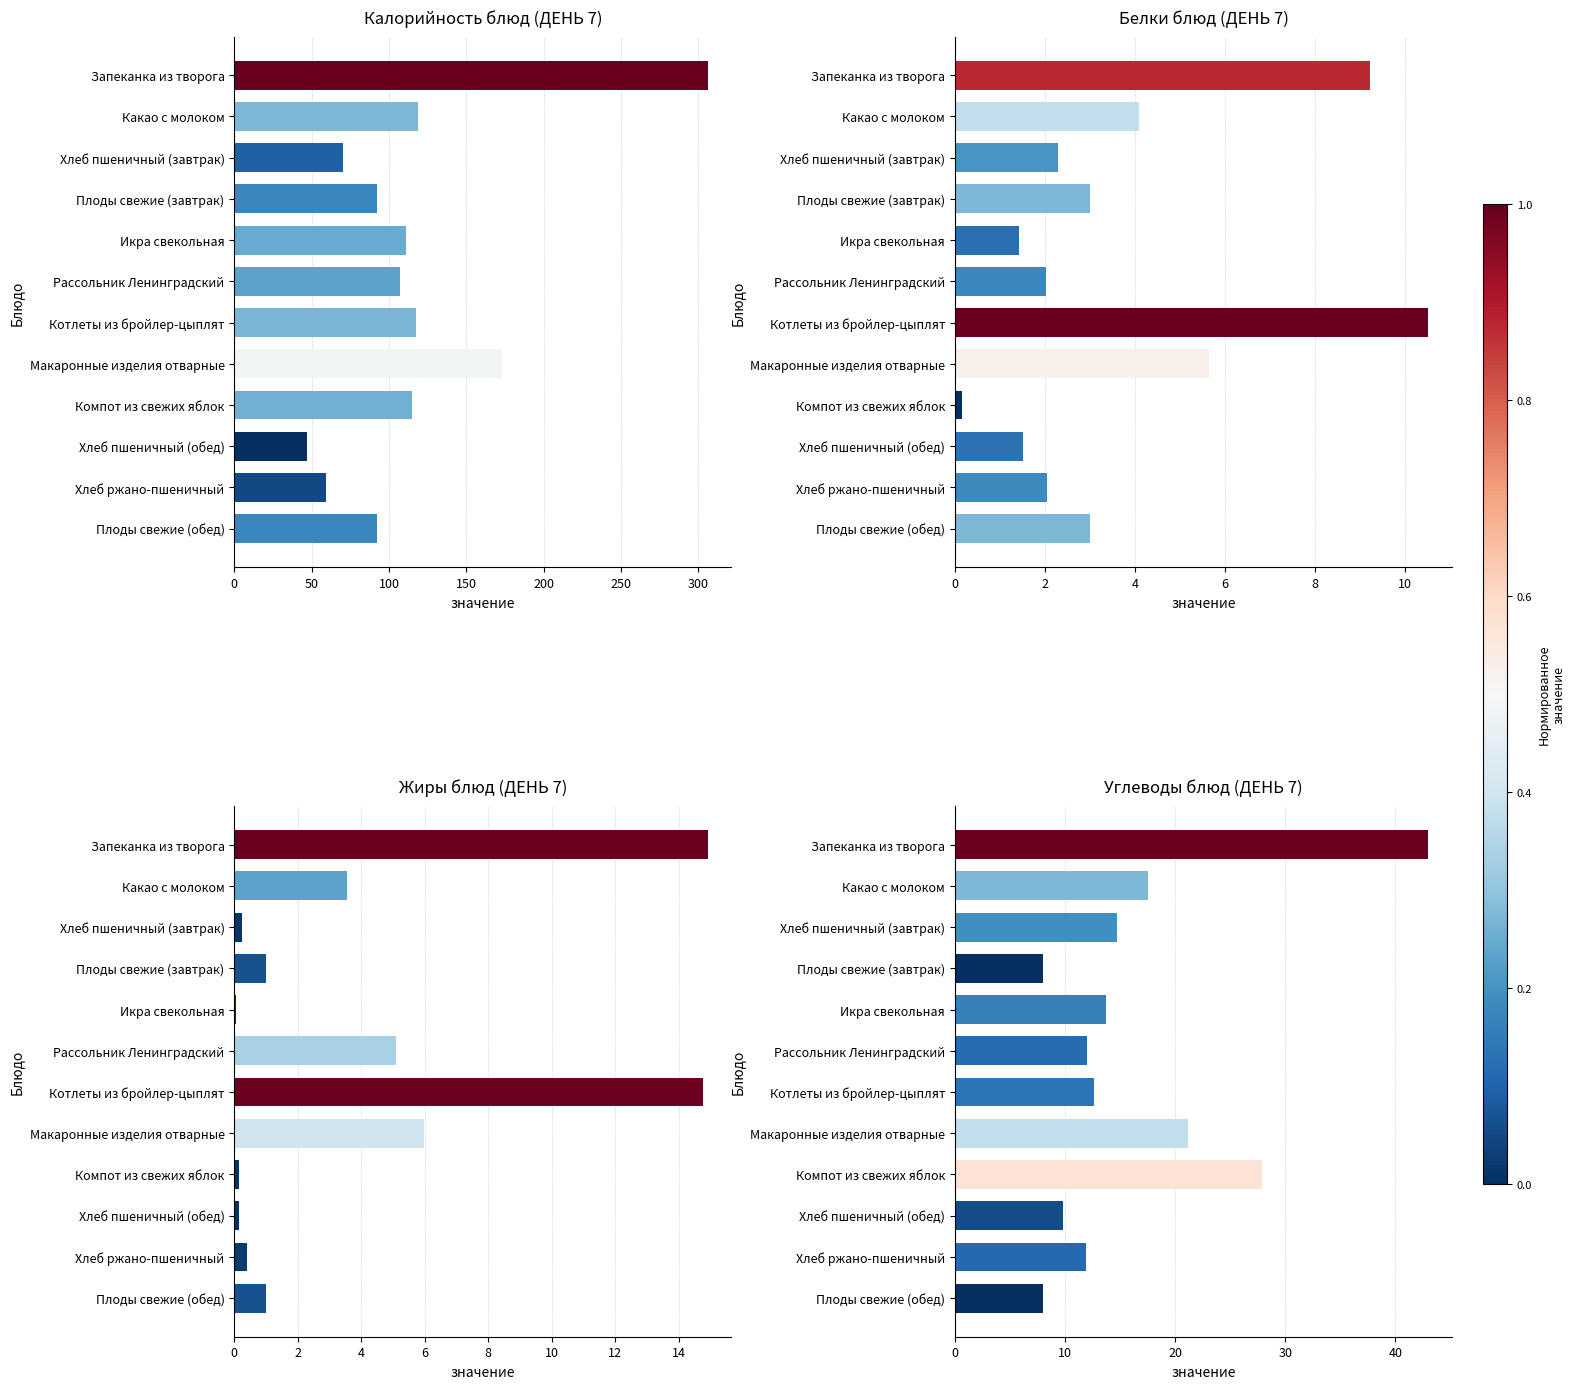

At Запеканка из творога, list the series in order from smallest to largest.

Белки, Жиры, Углеводы, Калорийность